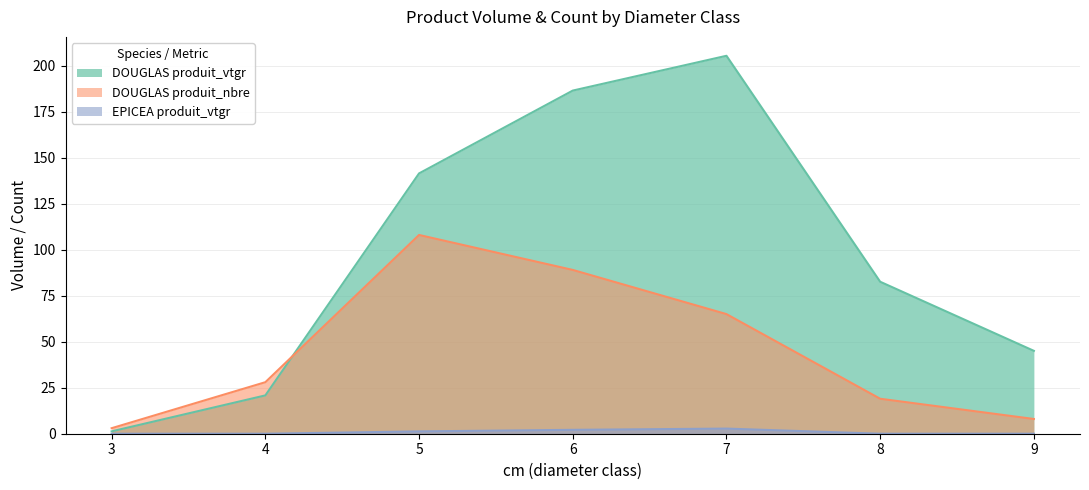

Where is DOUGLAS produit_nbre nearest to the value 55?

7